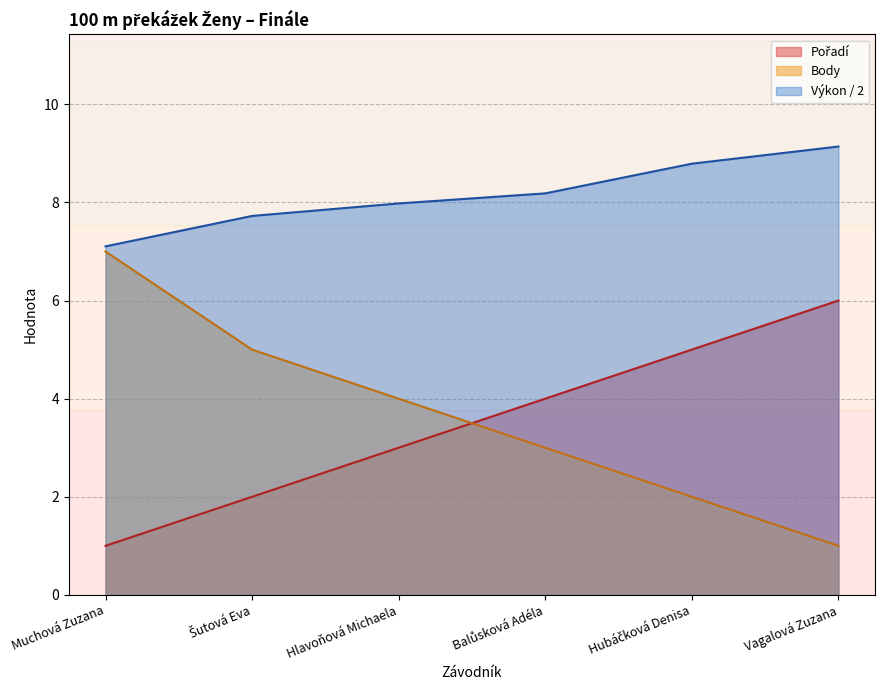

Which category has the lowest value across all series?

Muchová Zuzana